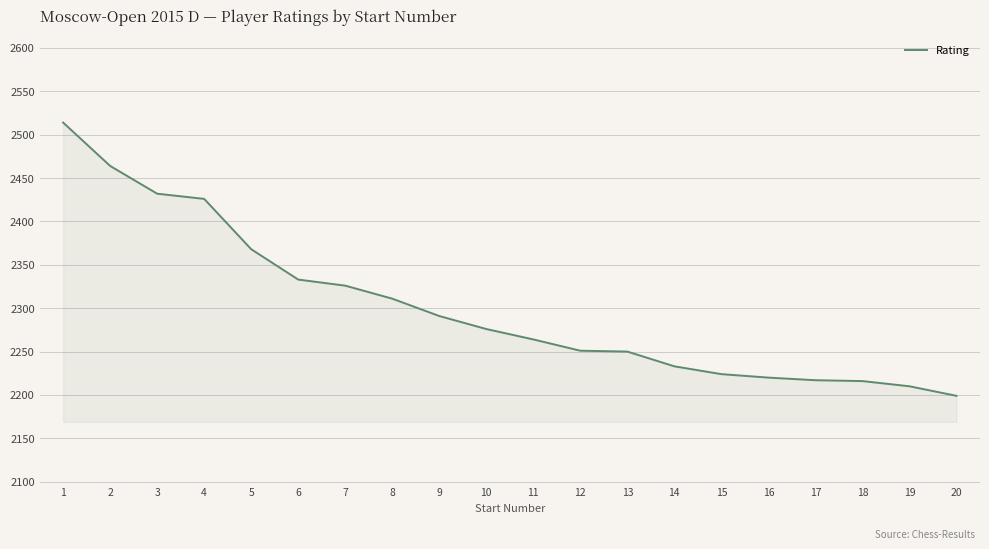

Approximately how many times larger is the value at 20 compared to 7?

0.9